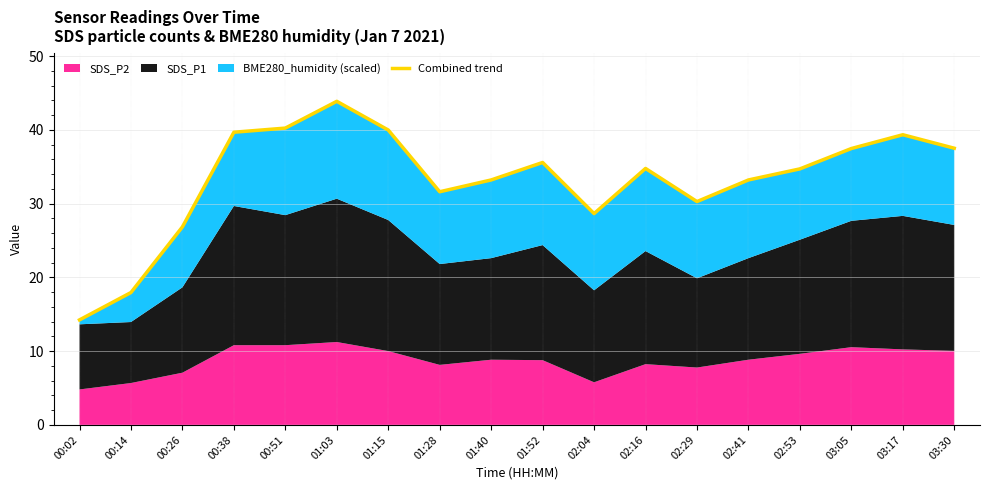

How many points are higher than both their immediate neighbors (excluding endpoints)?

4